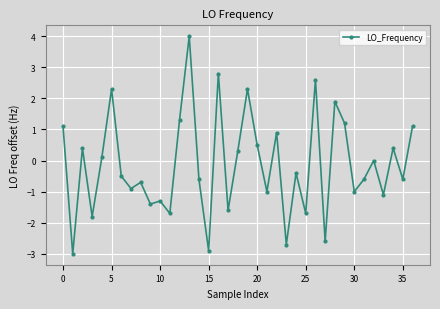

What is the difference between the maximum and second lowest values?

6.9